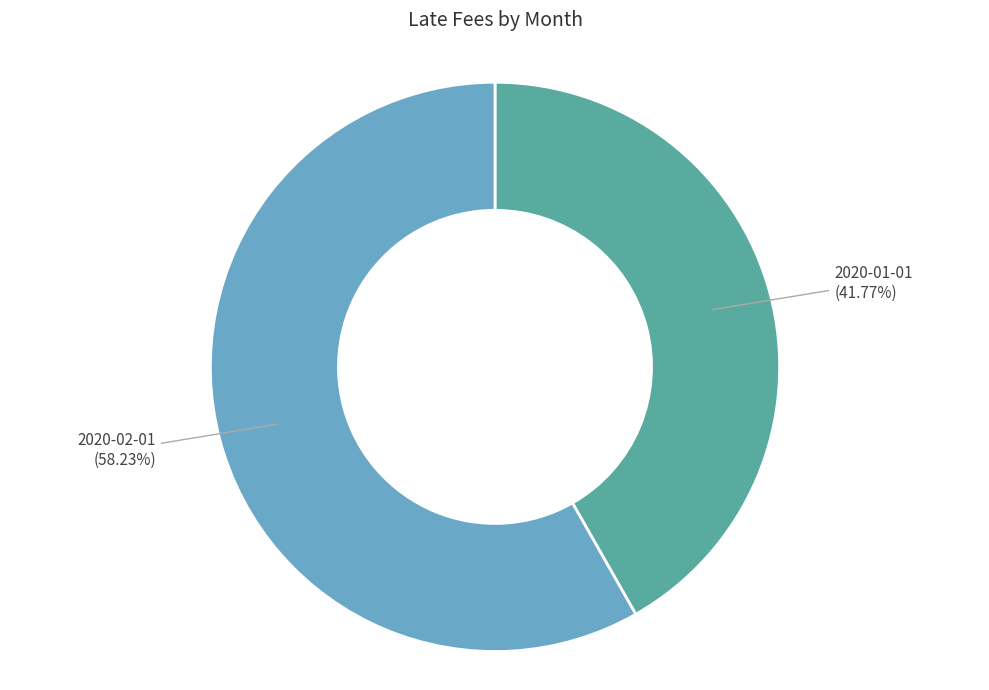

How many segments does this pie chart have?

2